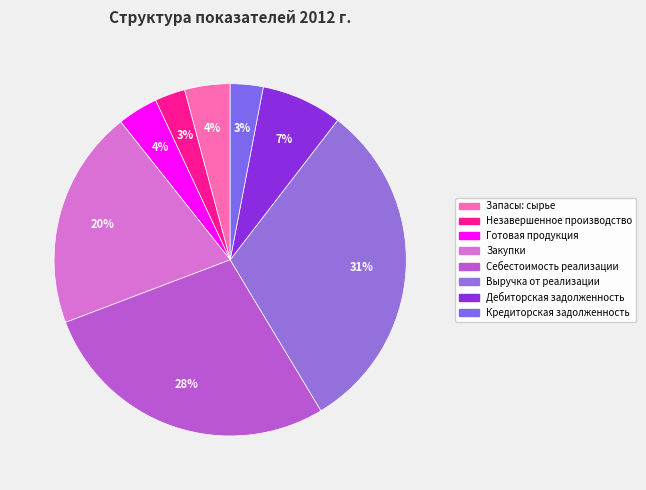

To the nearest percent, what is the average slice percentage?

12%